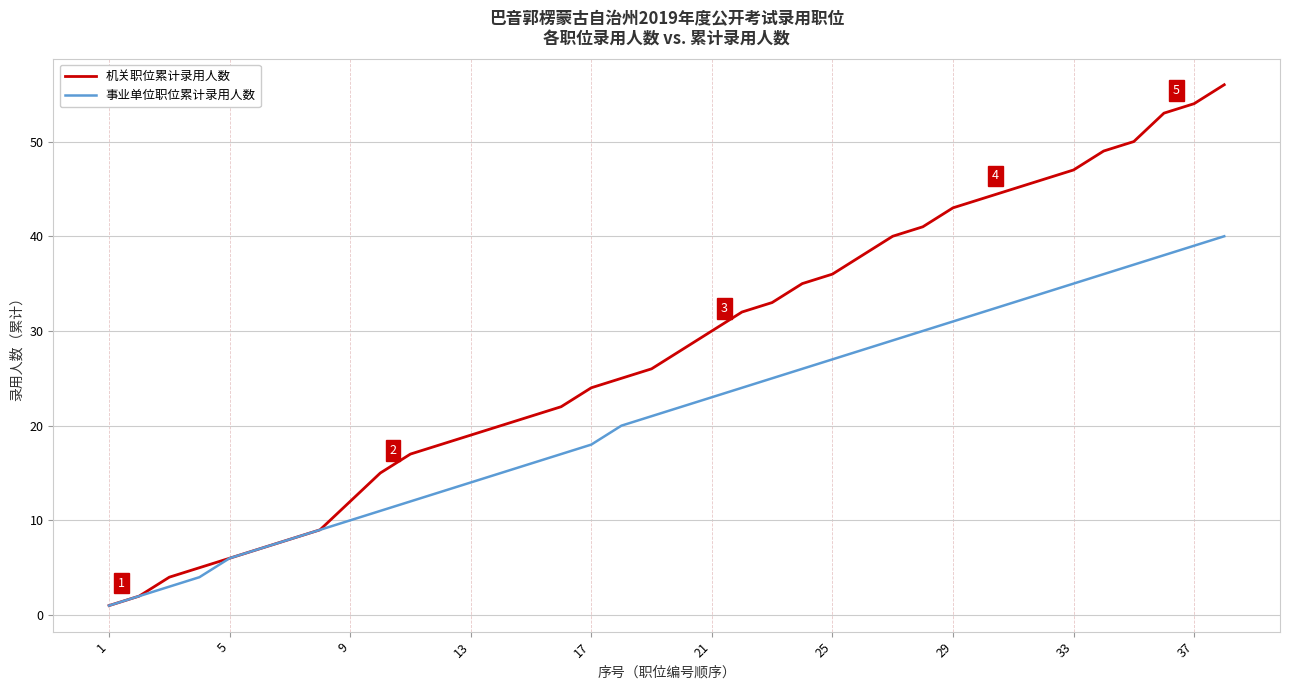

Which series has the largest range (max minus min)?

机关职位累计录用人数